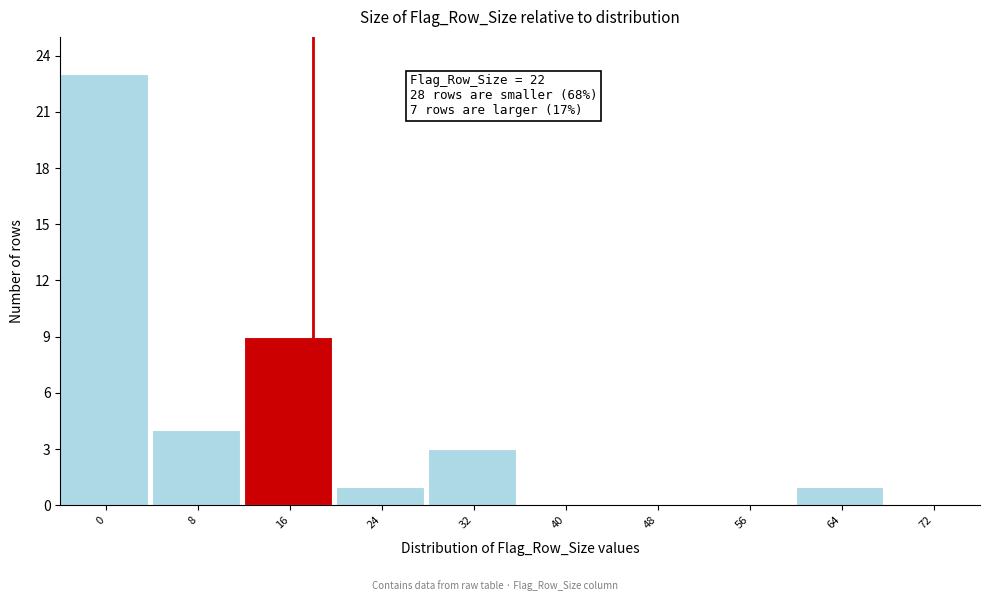

Reading left to right, extract all data points from this chart.

0=23	8=4	16=9	24=1	32=3	40=0	48=0	56=0	64=1	72=0